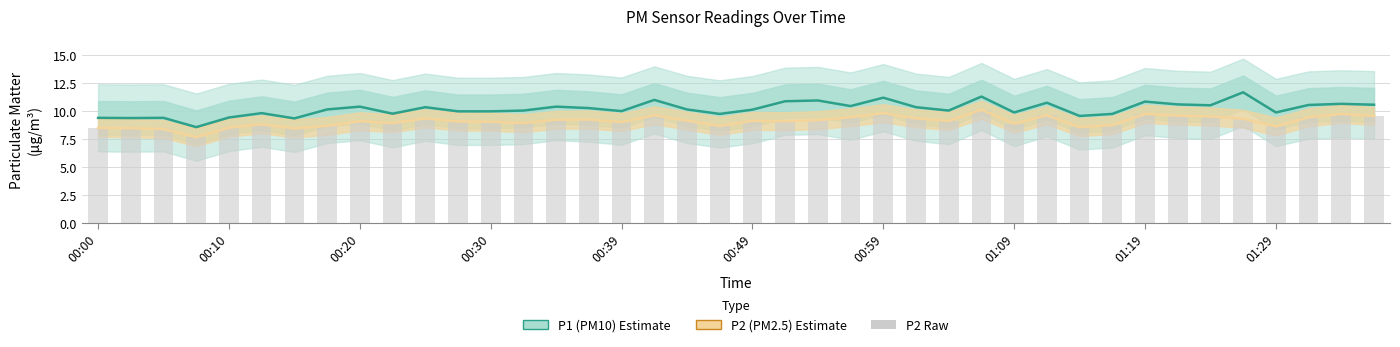

Where is P1 (PM10) nearest to the value 10?

00:39